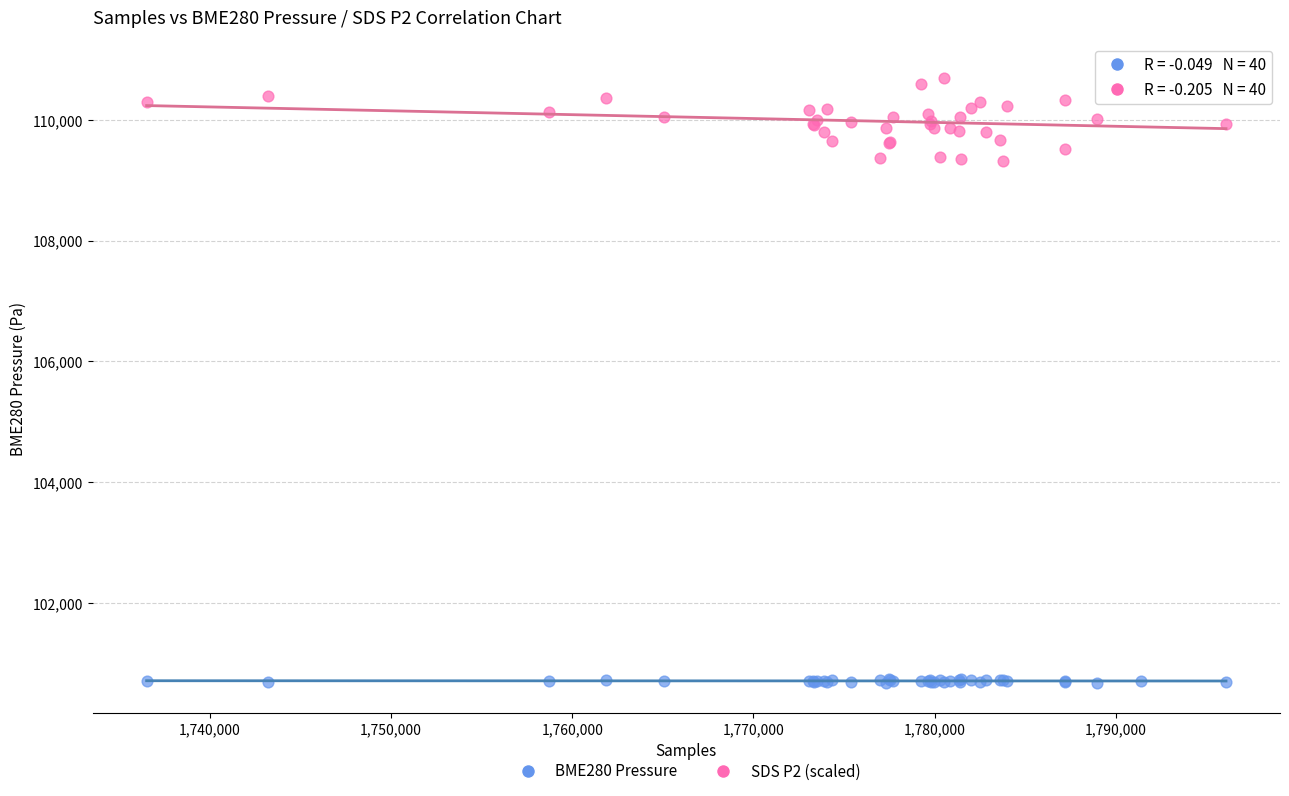

Which series reaches the maximum Y coordinate?

SDS P2 (scaled)